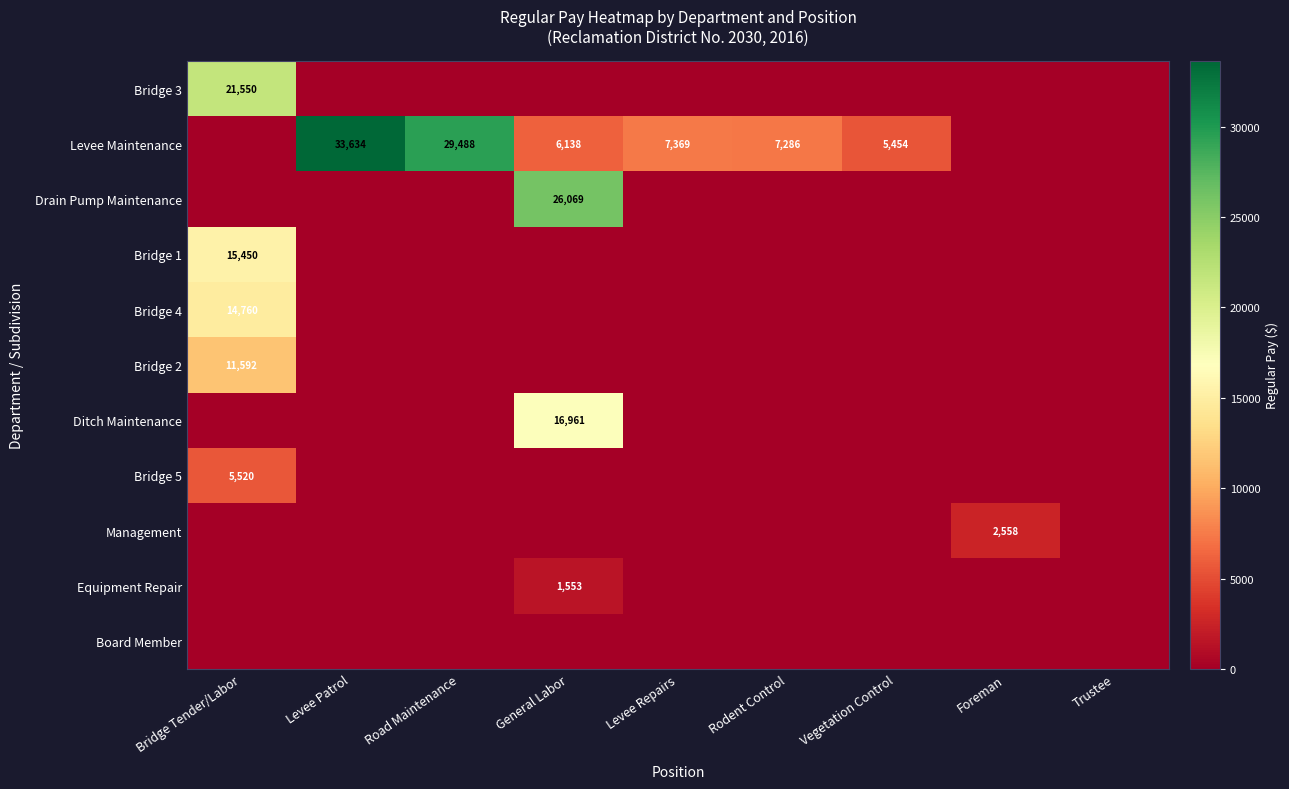

Is it true that Management equals 2558 at Foreman?

True